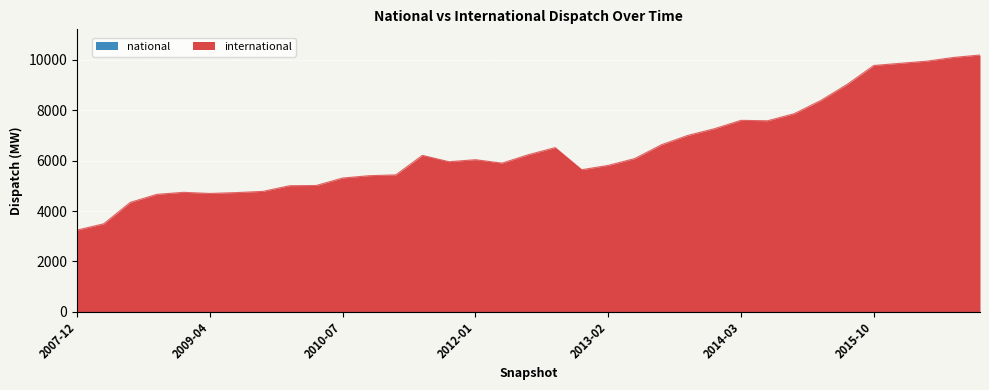

What is the sum of all values?

226596